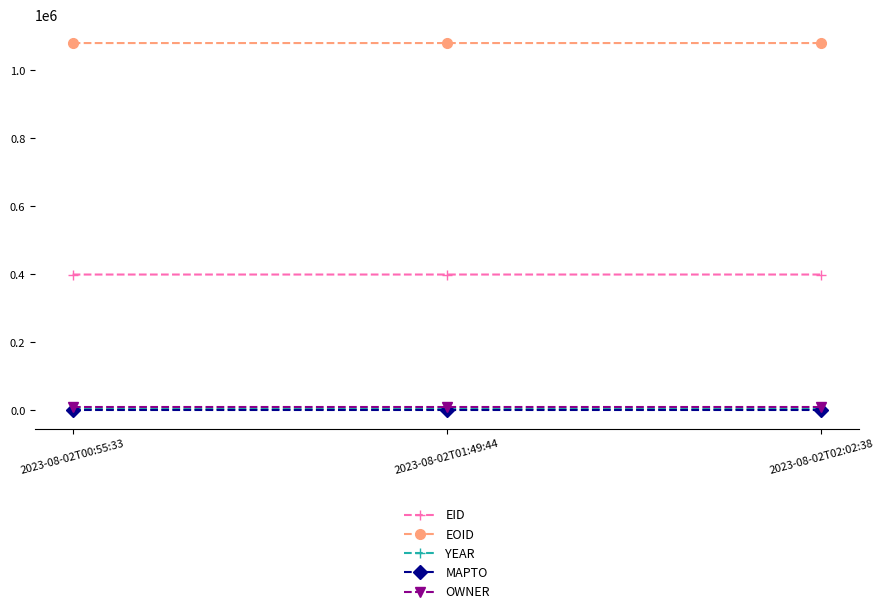

What is the value of the EID point at the 2nd from the left?

399231